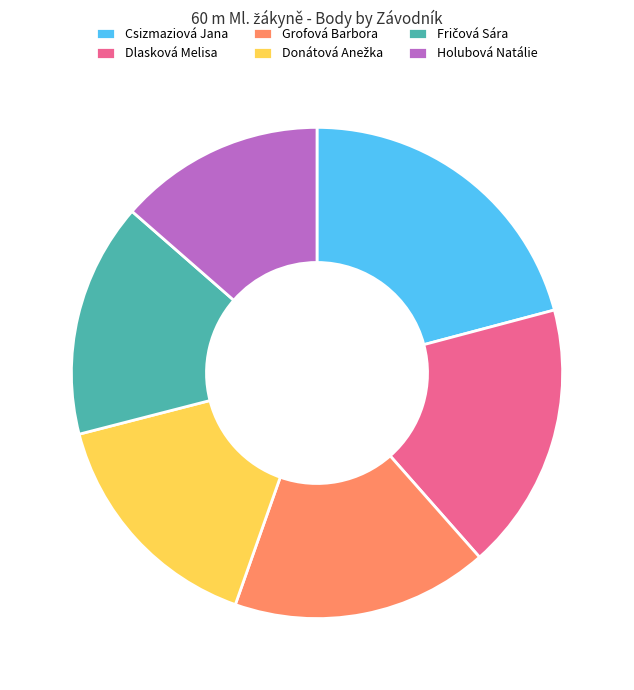

The Csizmaziová Jana slice represents 9% of the pie. True or false?

False